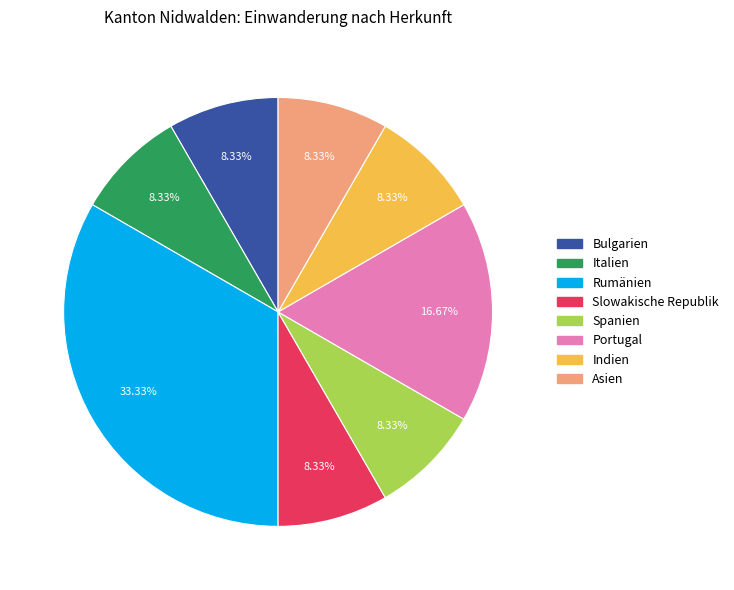

To the nearest percent, what percentage of the pie is Italien?

8%